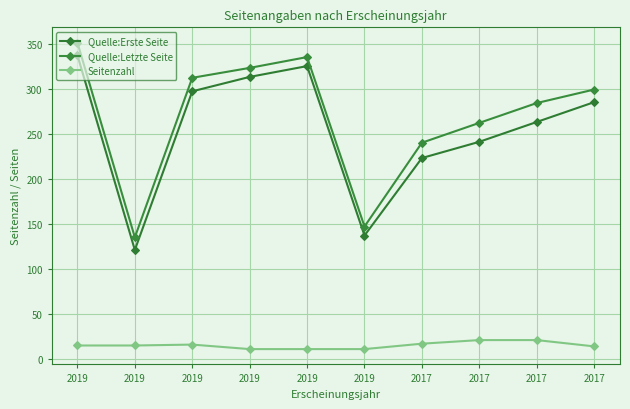

What is the total value across all series at 2017?

480